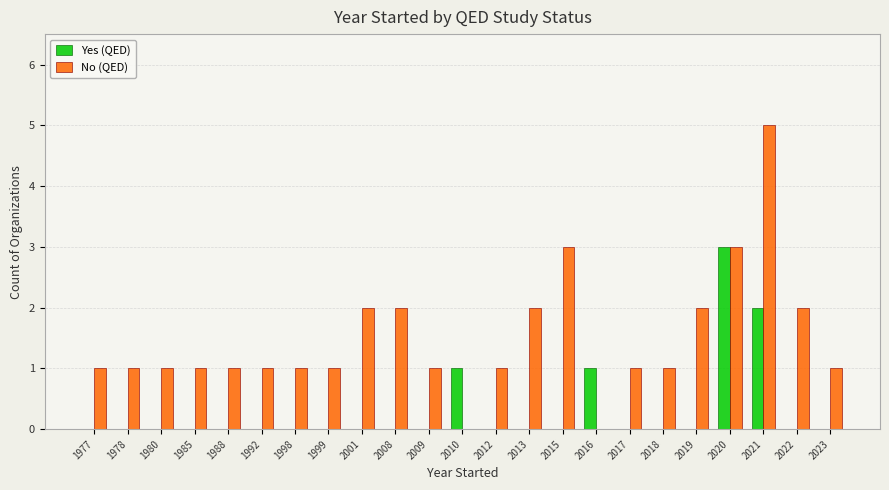

At which category is the sum across all series the highest?

2021